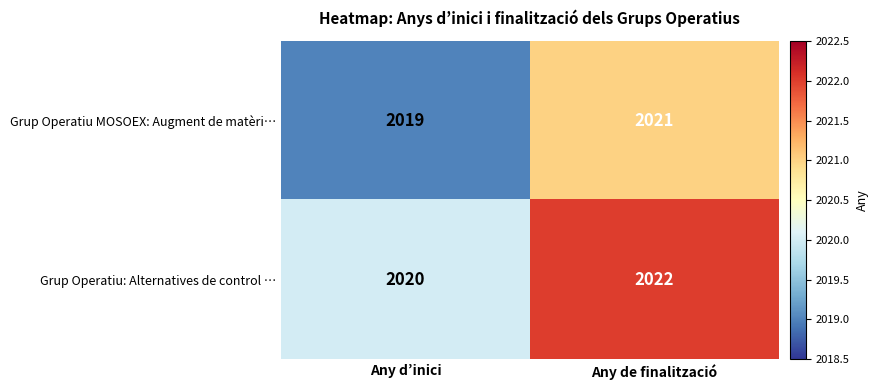

Reading left to right, what are all the values shown in this chart?

Grup Operatiu MOSOEX: Augment de matèri…: Any d’inici=2019	Any de finalització=2021
Grup Operatiu: Alternatives de control …: Any d’inici=2020	Any de finalització=2022